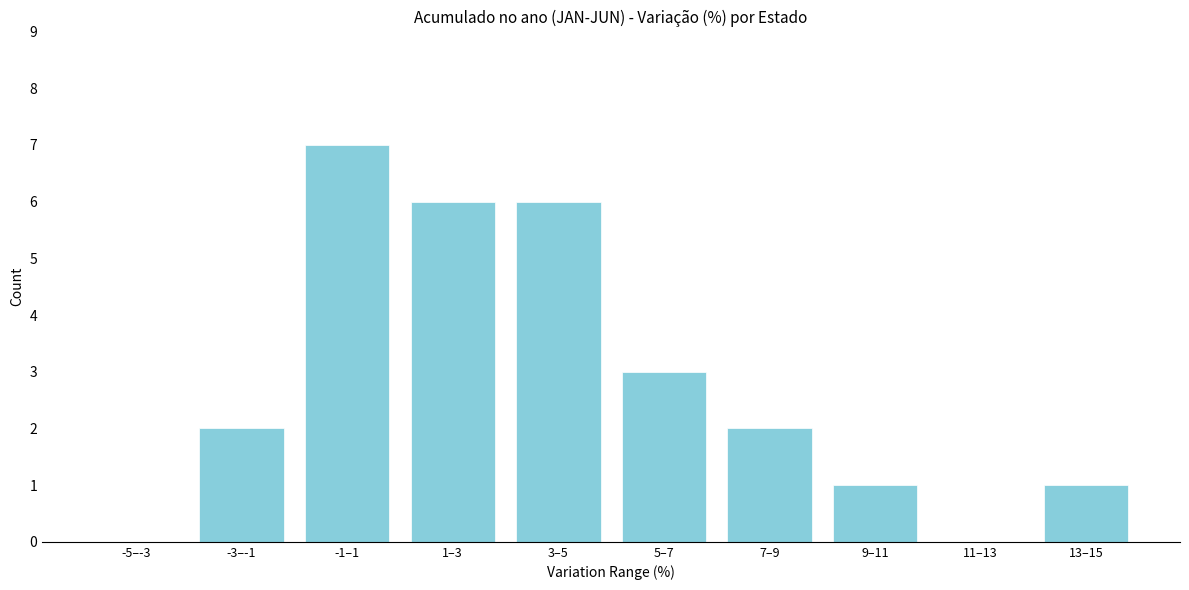

Reading left to right, extract all data points from this chart.

-5–-3=0	-3–-1=2	-1–1=7	1–3=6	3–5=6	5–7=3	7–9=2	9–11=1	11–13=0	13–15=1